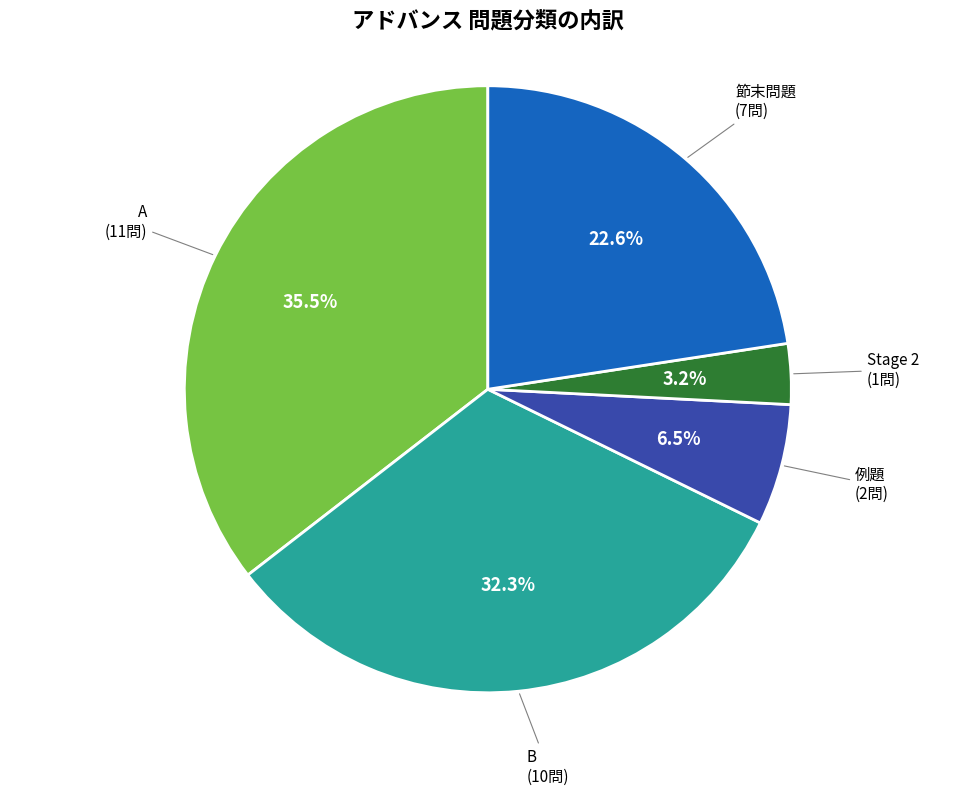

Does any single category account for the majority?

No